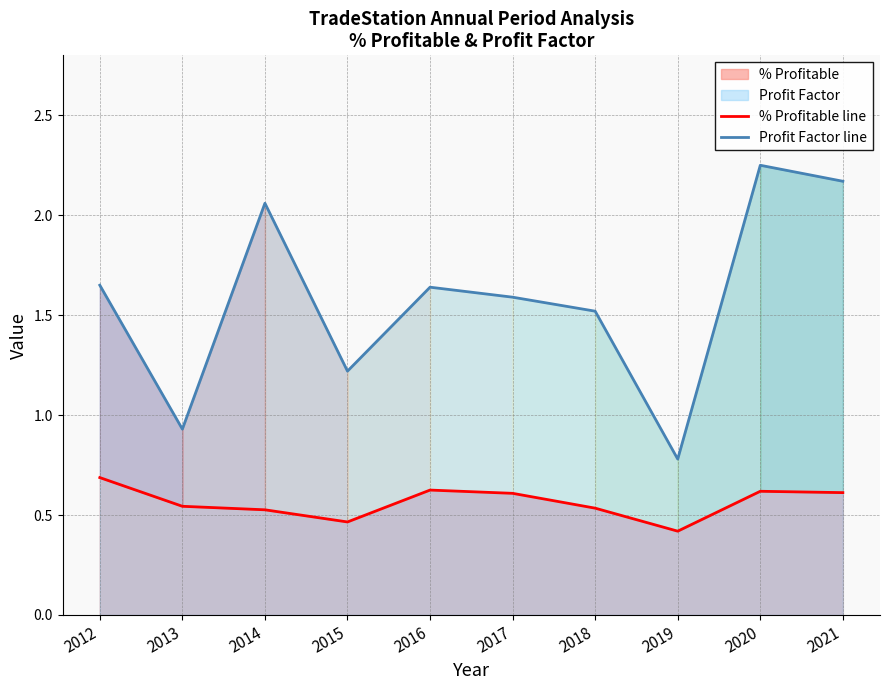

True or false: Profit Factor line and % Profitable line cross at least once.

False